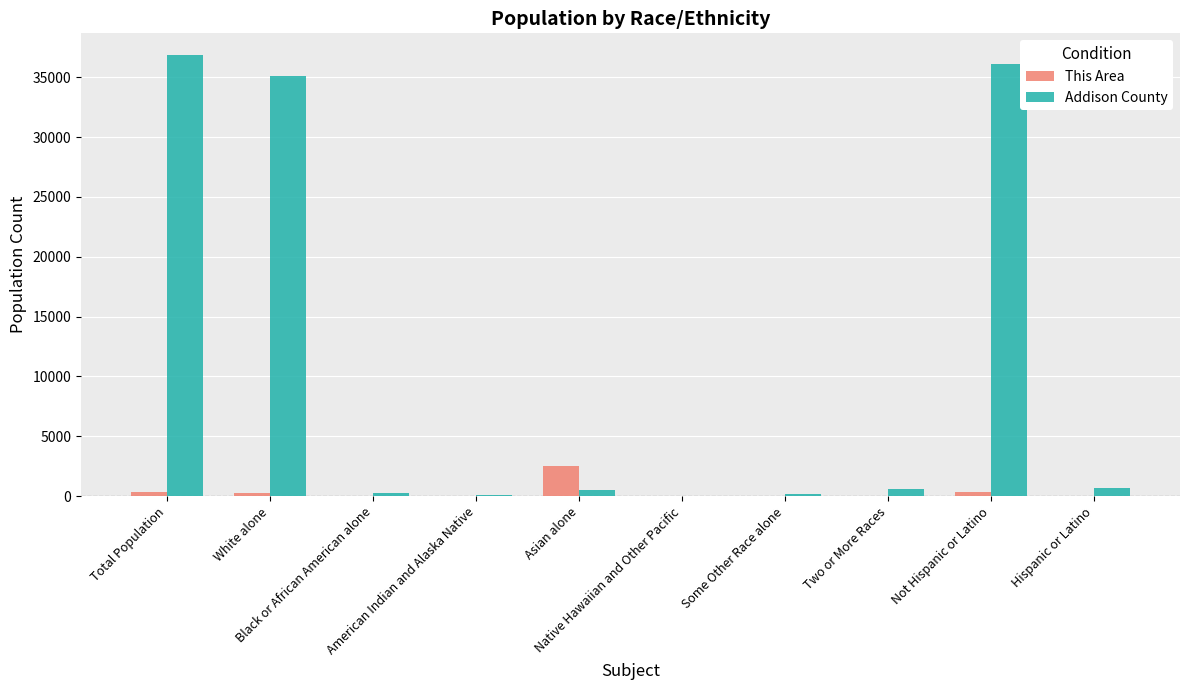

What is the sum of all This Area values?

3499